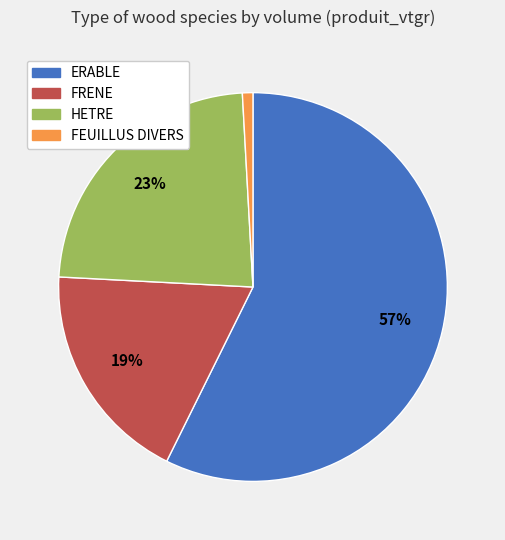

How many segments does this pie chart have?

4